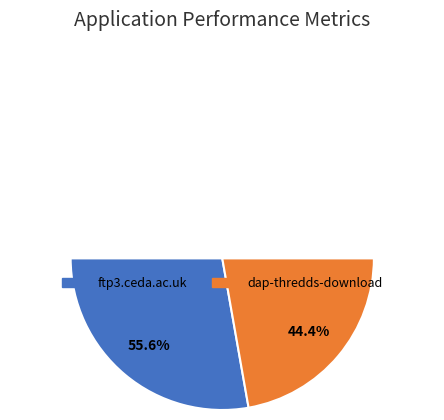

How many segments does this pie chart have?

2